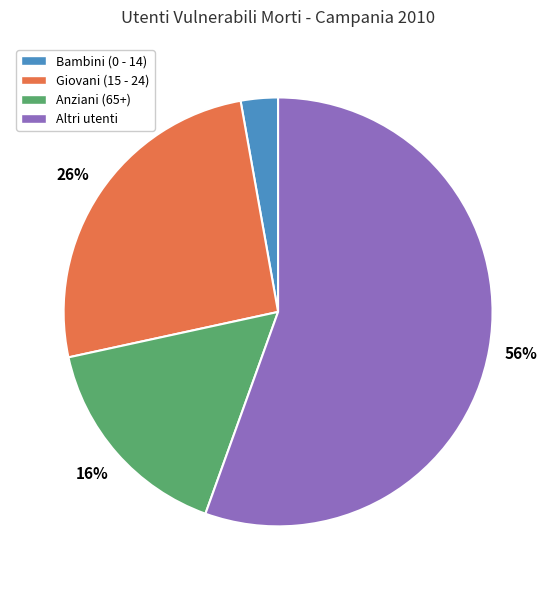

The Bambini (0 - 14) slice represents 3% of the pie. True or false?

True